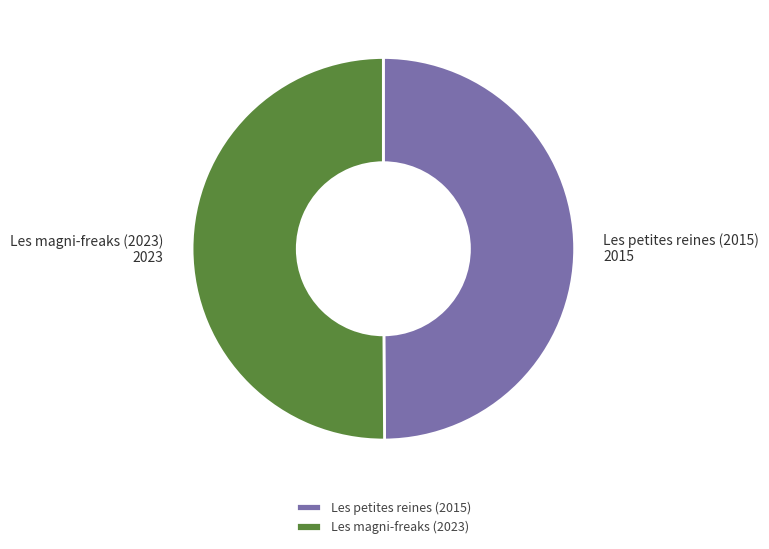

What is the ratio of the value at Les magni-freaks (2023) to the value at Les petites reines (2015)?

1.0